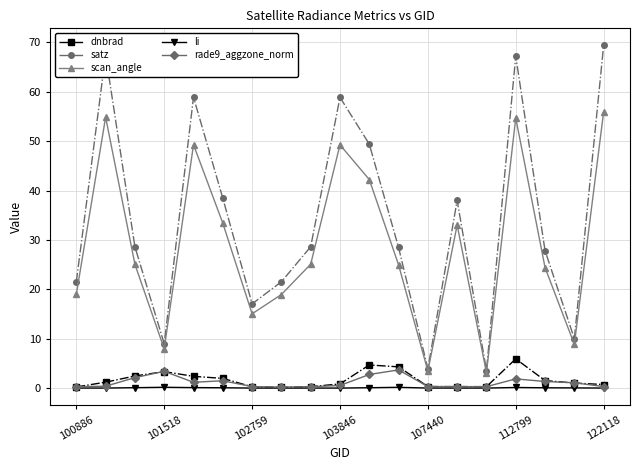

True or false: dnbrad has more than 2 interior local peaks.

True